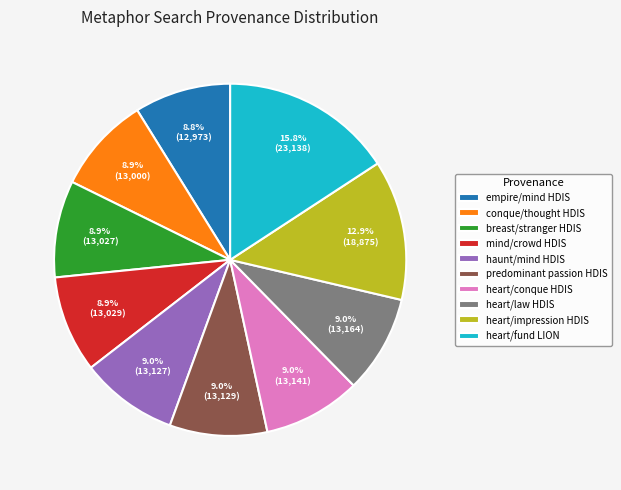

Which slice is the largest?

heart/fund LION